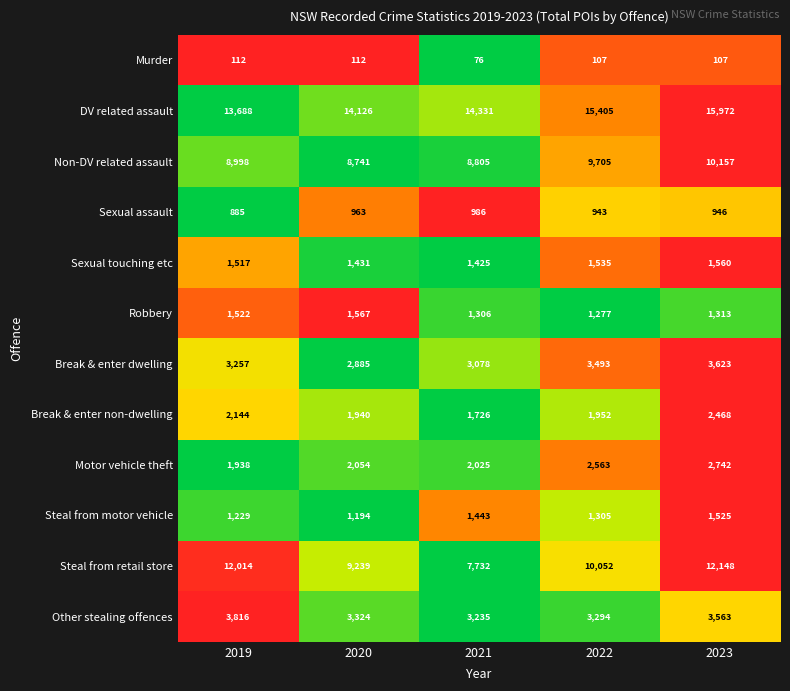

At which category does the chart reach its minimum across all series?

2021